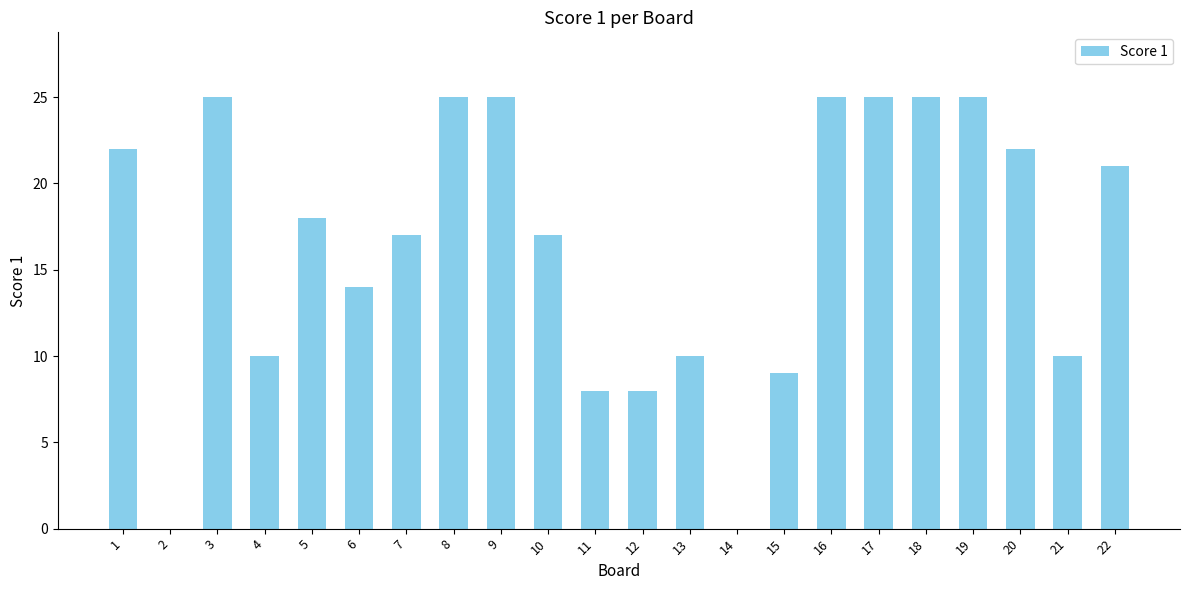

Reading left to right, list all the values displayed in this chart.

22	0	25	10	18	14	17	25	25	17	8	8	10	0	9	25	25	25	25	22	10	21